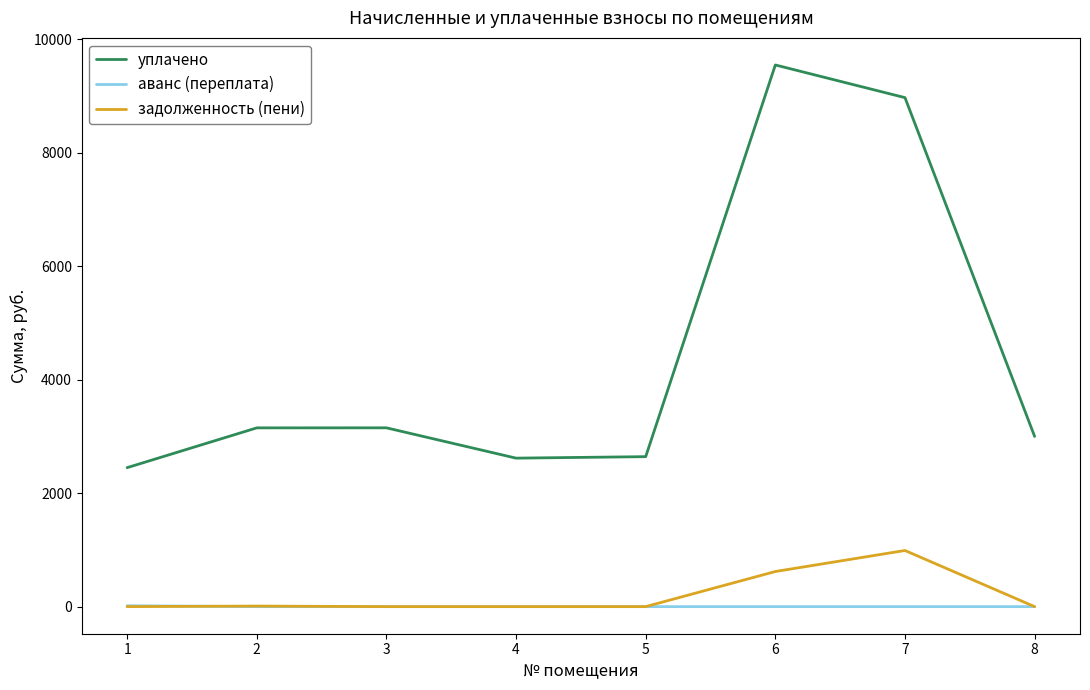

True or false: уплачено and аванс (переплата) intersect in this chart.

False